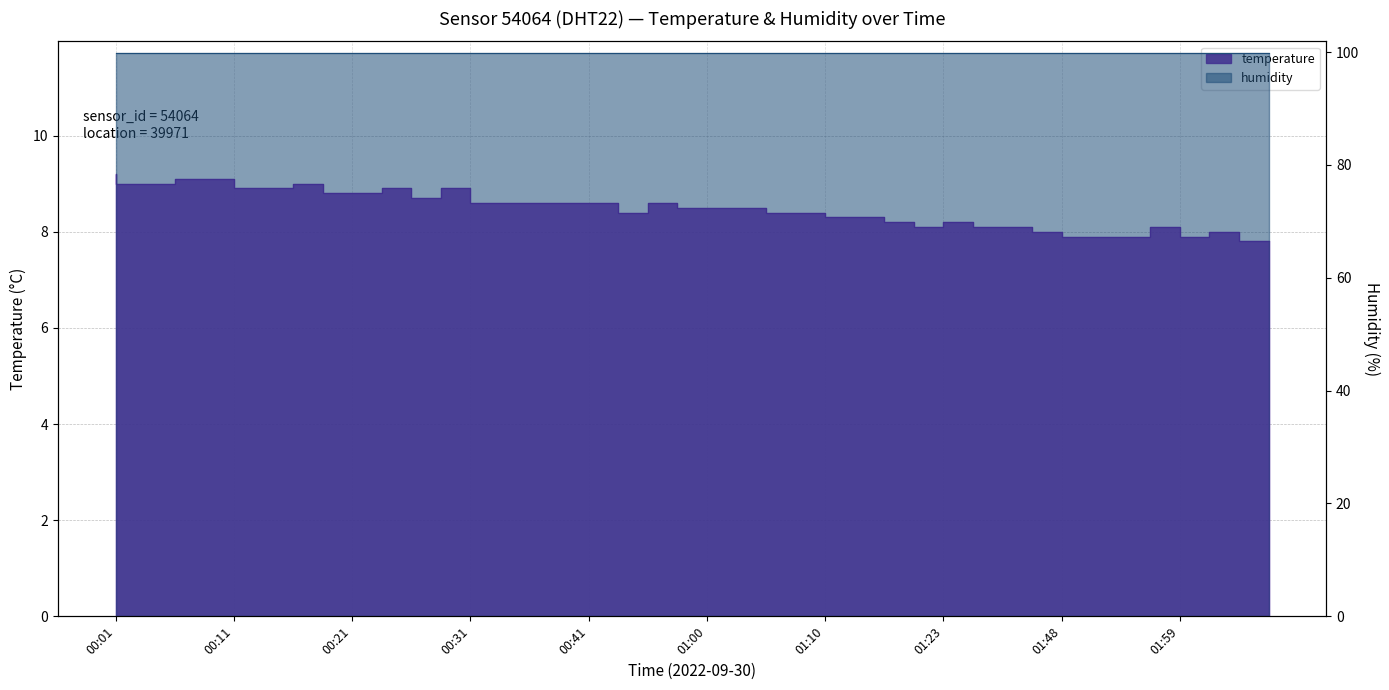

What is the change in value from 00:21 to 01:45?

-0.7